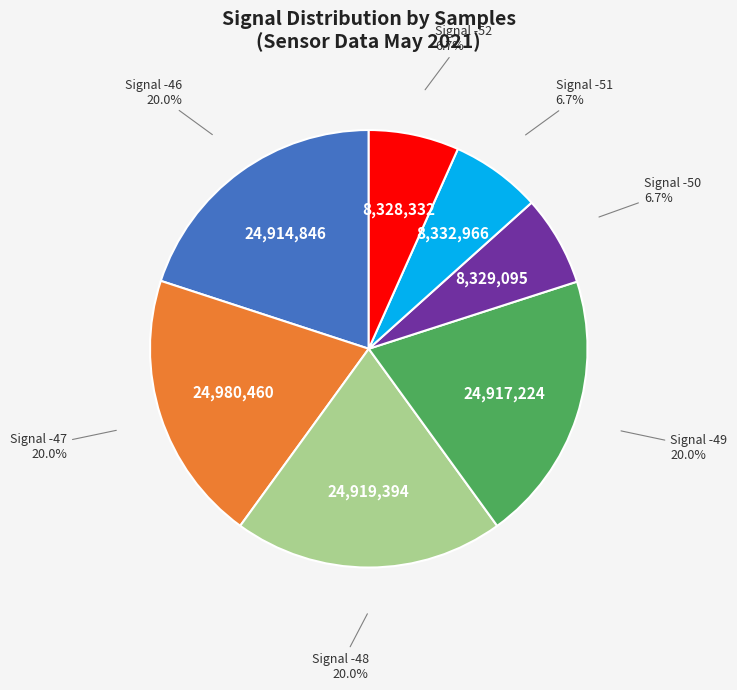

How many slices are in this pie chart?

7